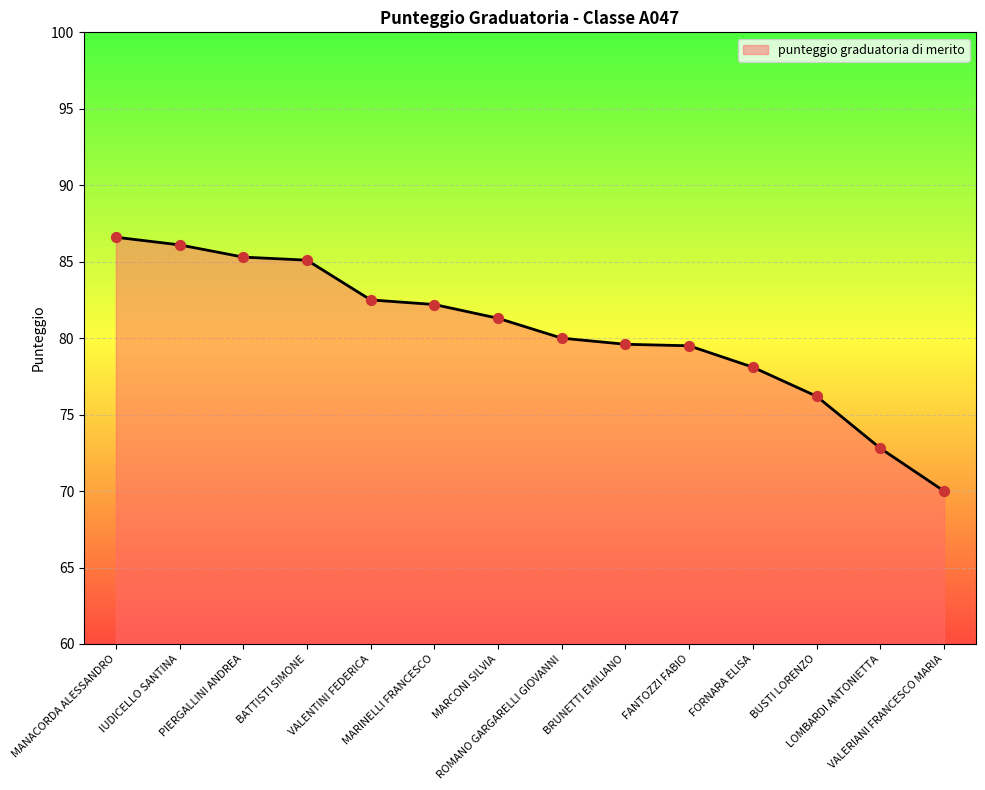

Which has a higher value, BRUNETTI EMILIANO or MANACORDA ALESSANDRO?

MANACORDA ALESSANDRO